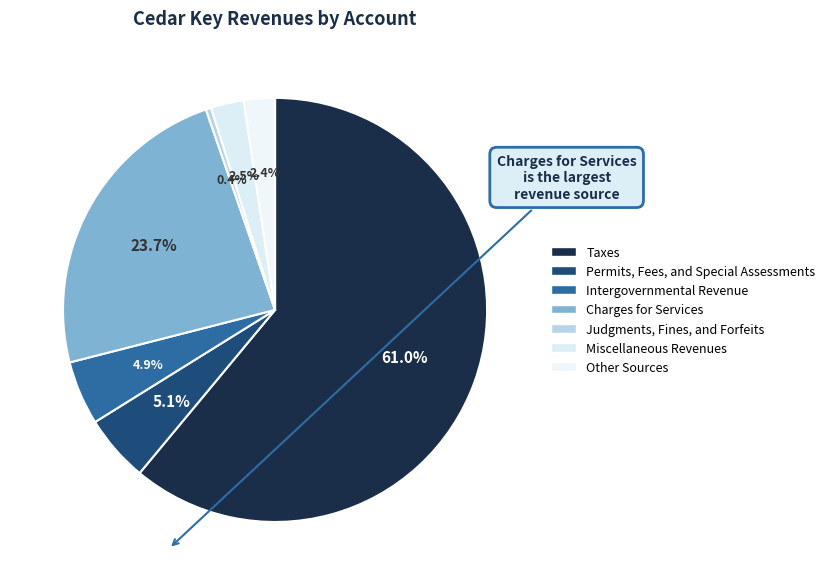

To the nearest percent, what is the difference between the Intergovernmental Revenue and Miscellaneous Revenues slice percentages?

2%